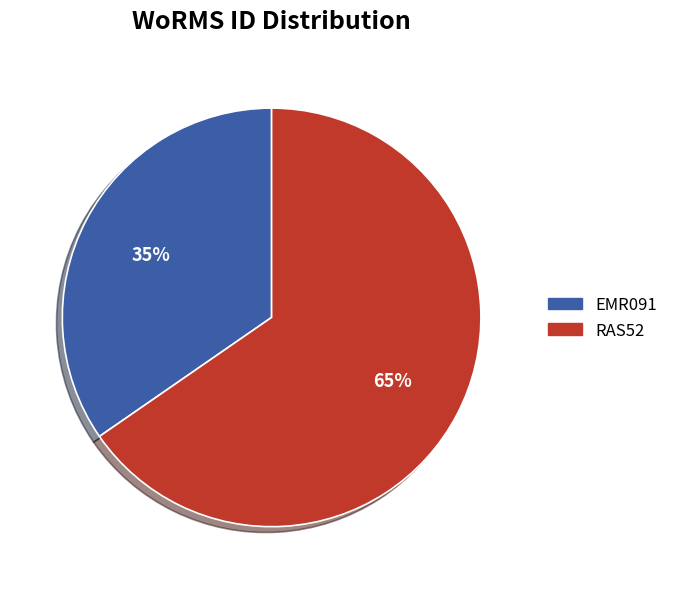

Rank the categories by value from lowest to highest.

EMR091, RAS52